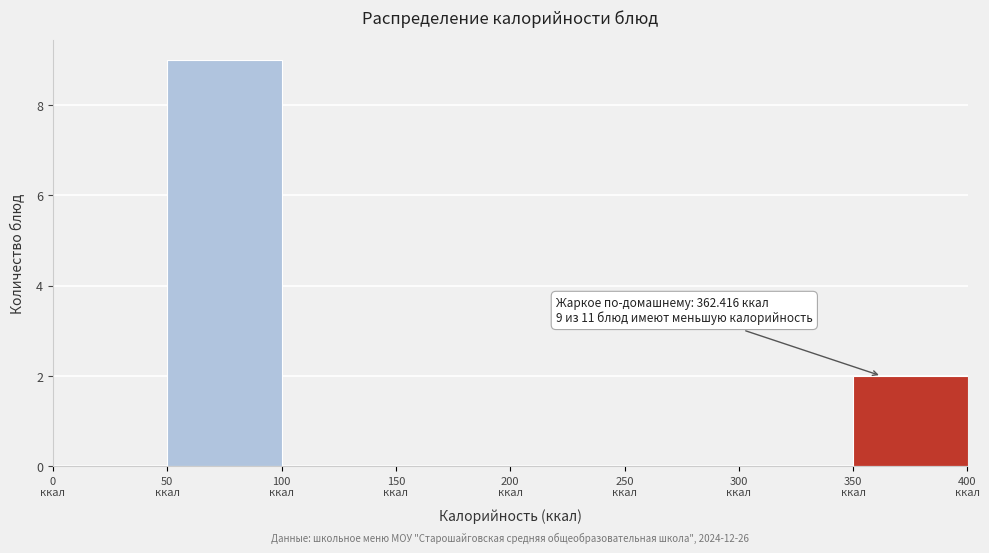

Over which range of the x-axis is the bar tallest?

50 to 100